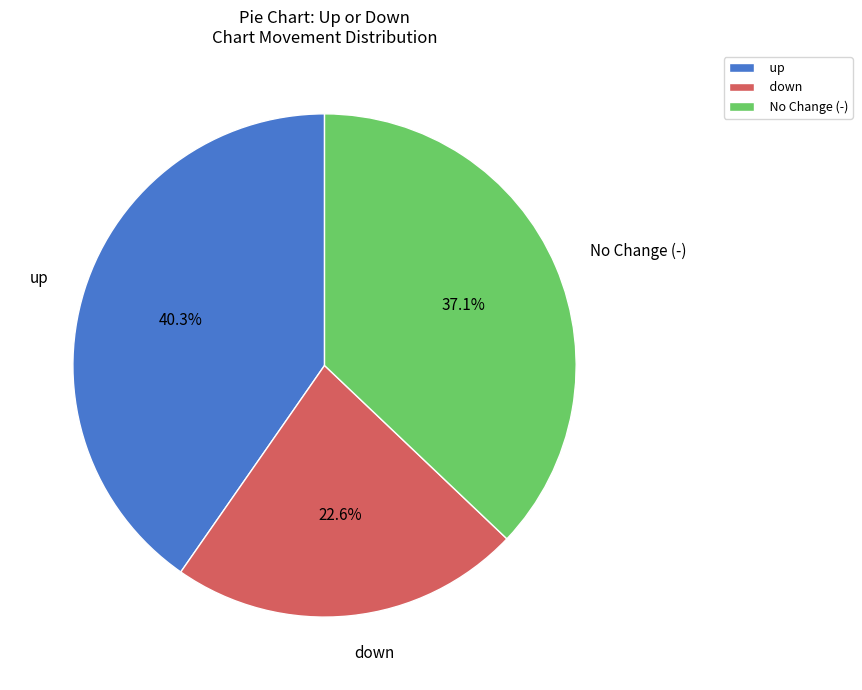

What percentage is NOT represented by down?

77.4%